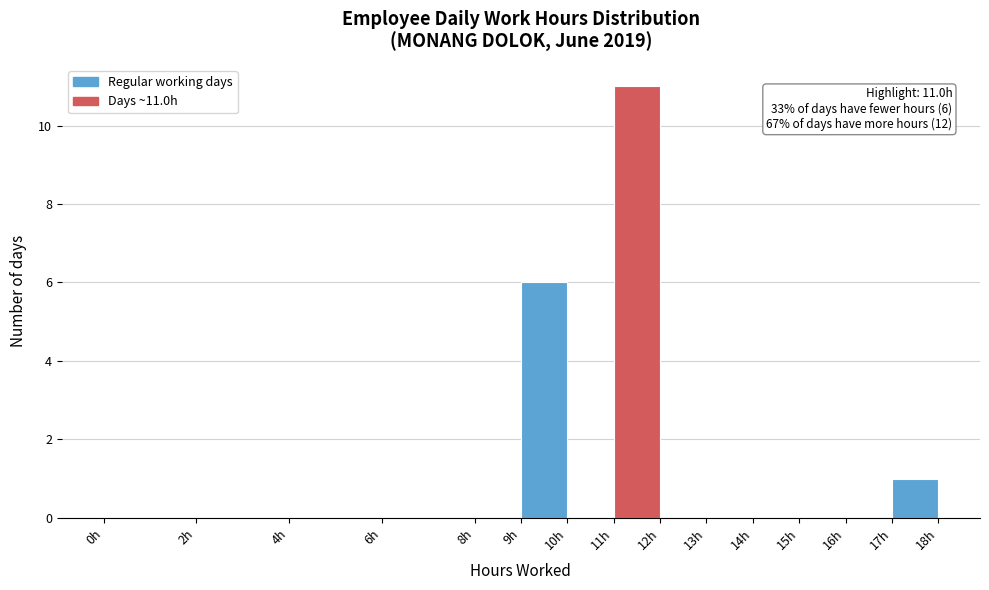

Which range on the x-axis has the tallest bar?

11 to 12